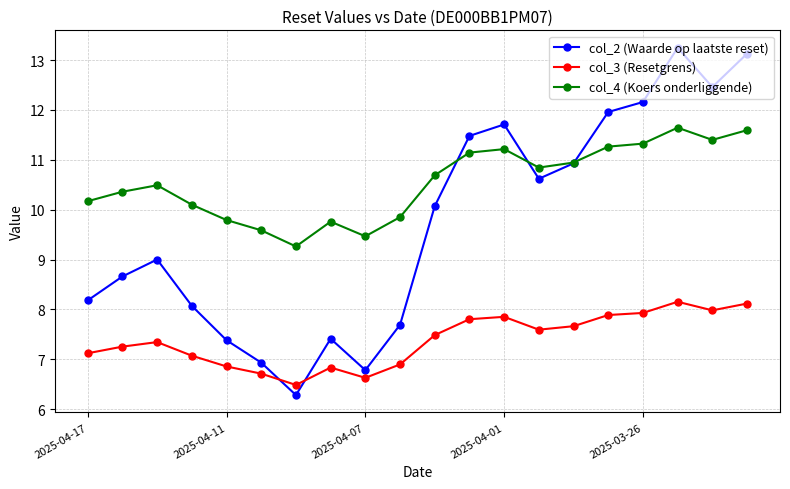

How many interior local valleys does the col_2 (Waarde op laatste reset) series have?

4